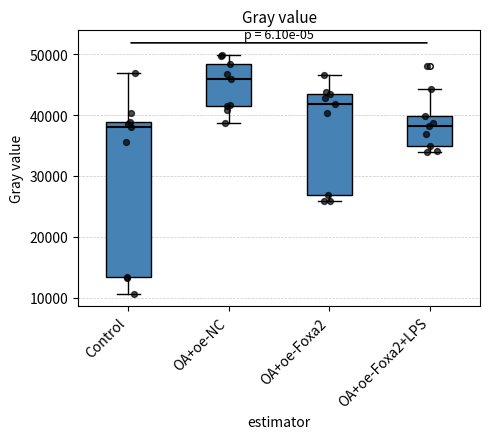

Where is the upper edge of the box for OA+oe-Foxa2+LPS on the y-axis? The values are not printed on the chart, so give them approximately, as read against the axis.

40000